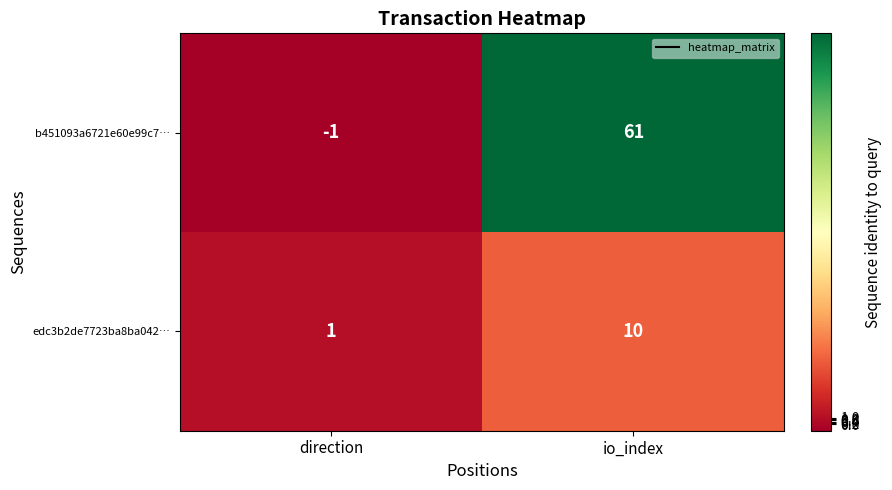

What is the approximate value of b451093a6721e60e99c7… at io_index?

61